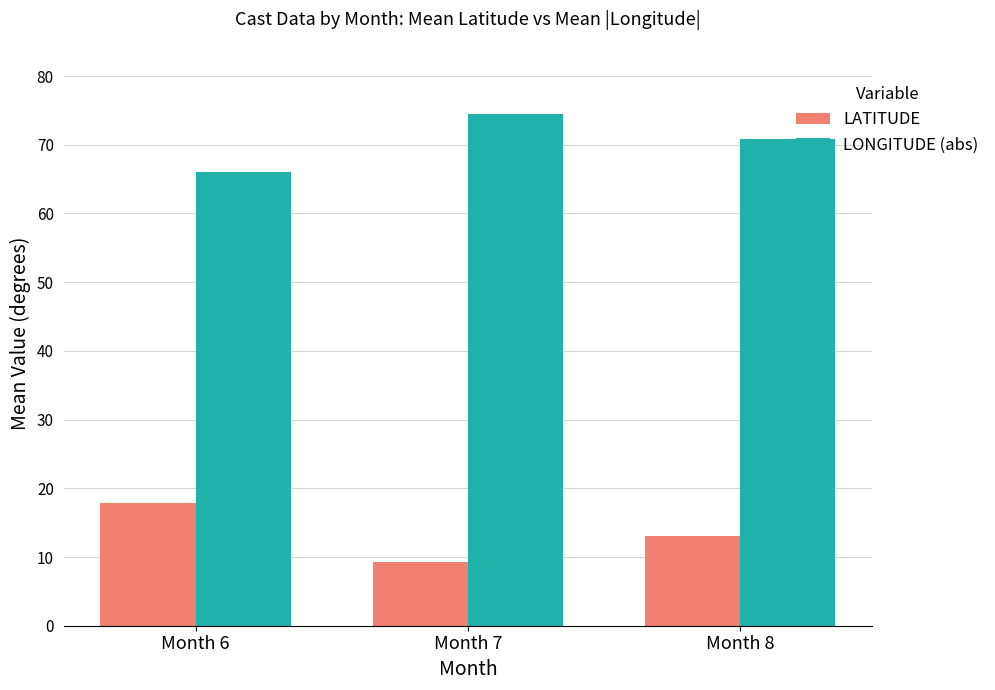

Which category has the lowest value across all series?

Month 7